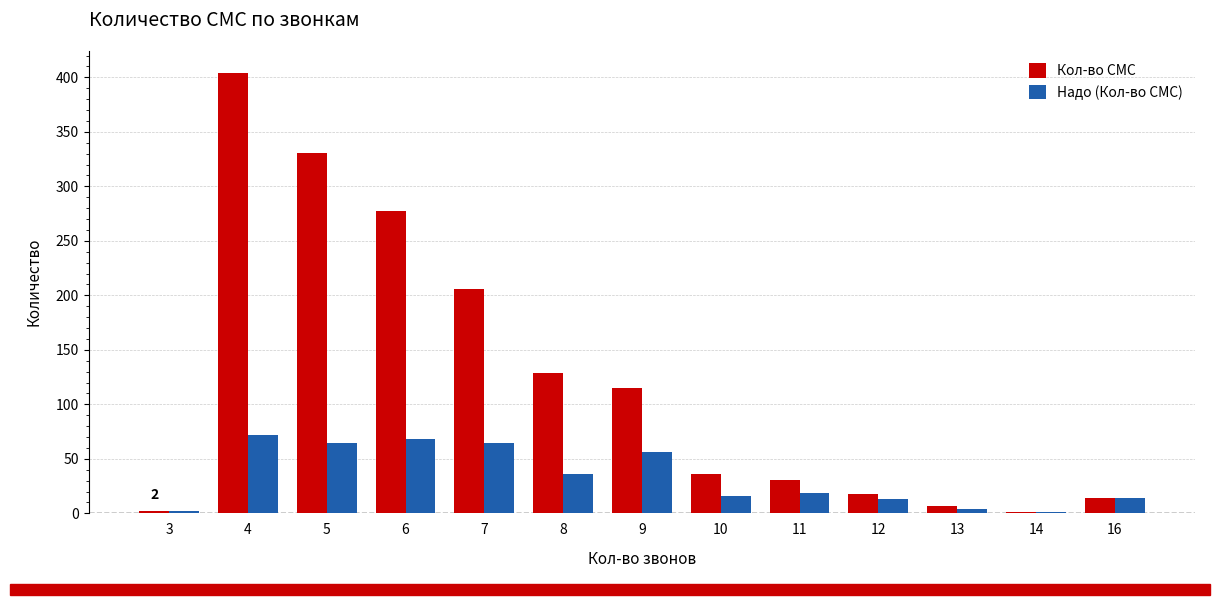

The Кол-во СМС series shows 331 at 5. True or false?

True